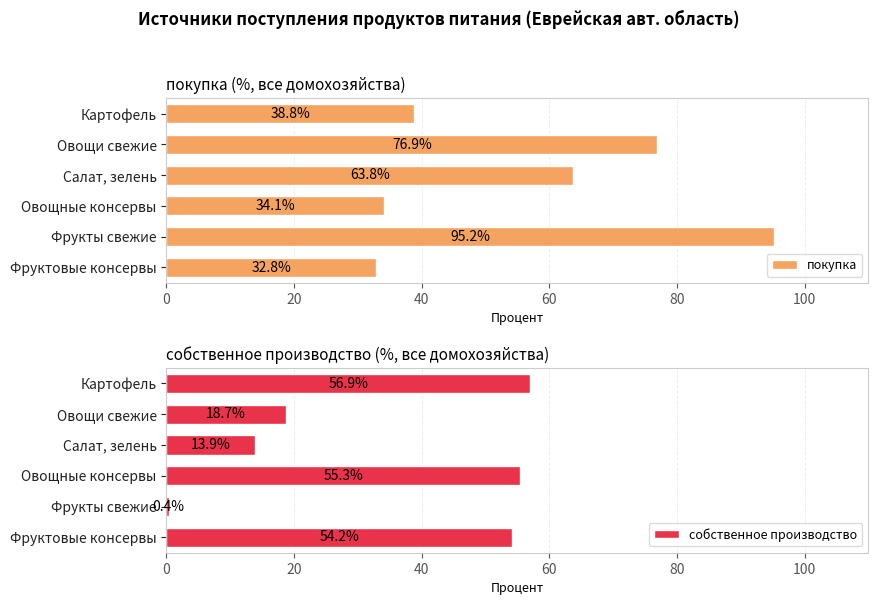

At how many categories does at least one series exceed 67?

2